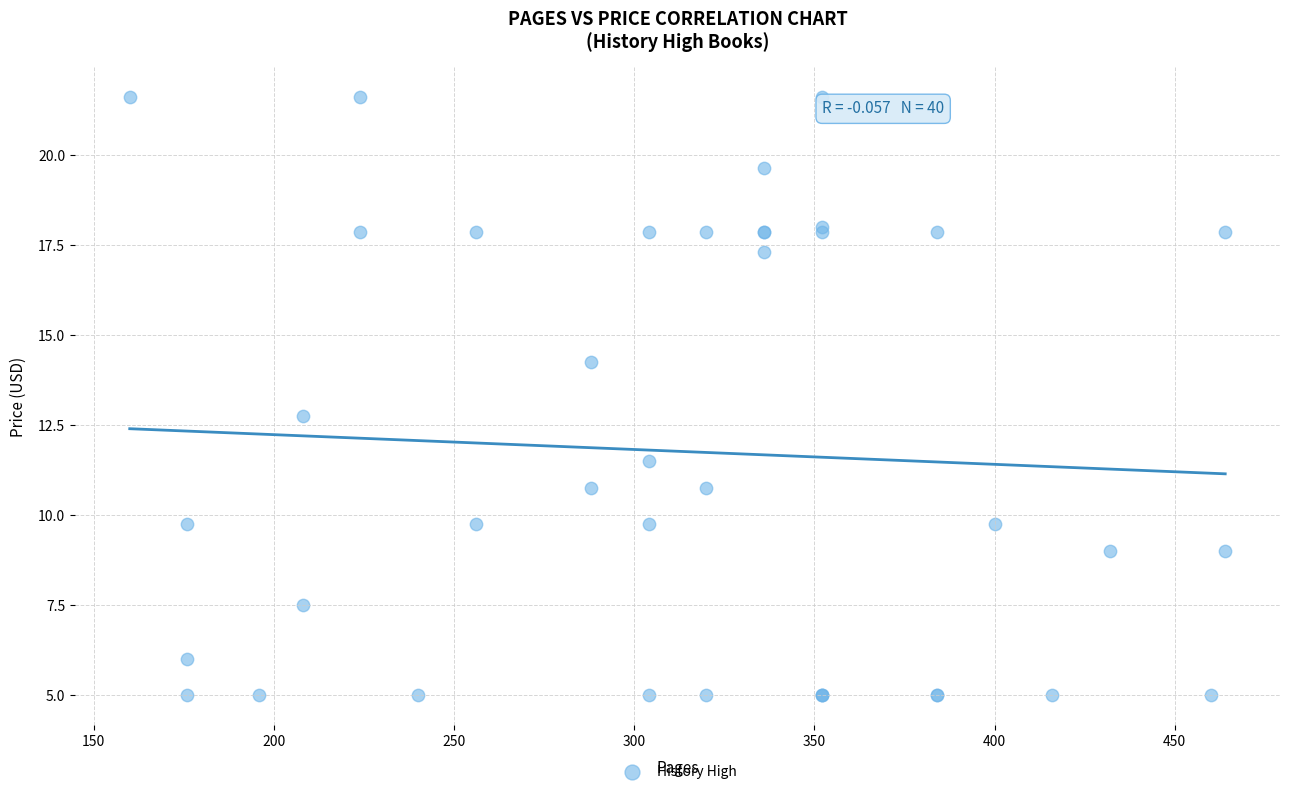

What Y value in the scatter plot is closest to 13?

12.8